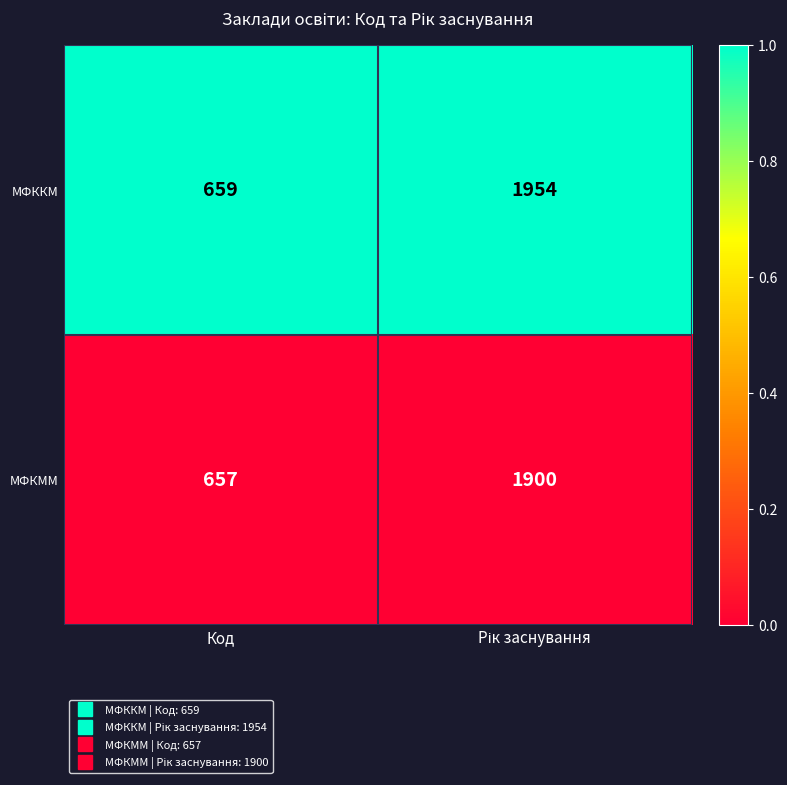

Reading left to right, extract all data points from this chart.

МФККМ: 659	1954
МФКММ: 657	1900